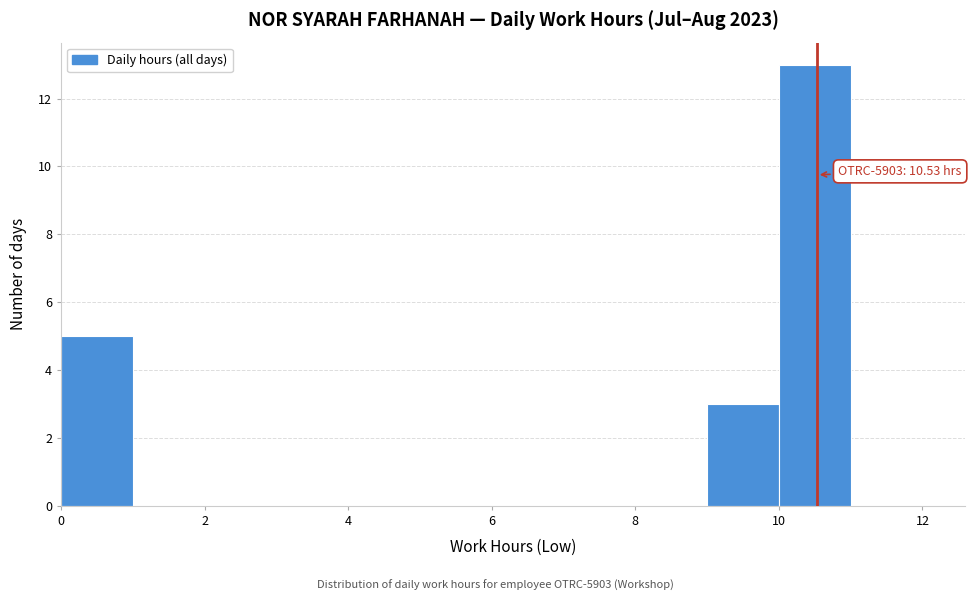

Over which range of the x-axis is the bar tallest?

10 to 11